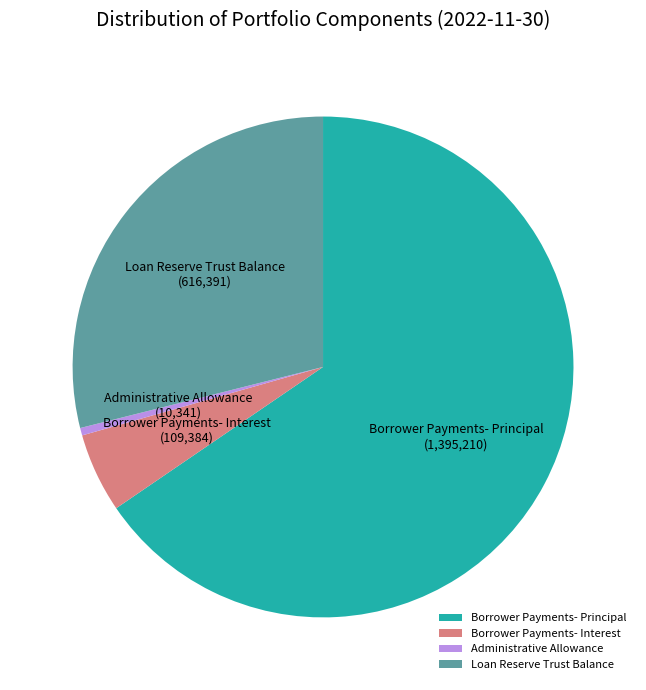

How many slices are in this pie chart?

4